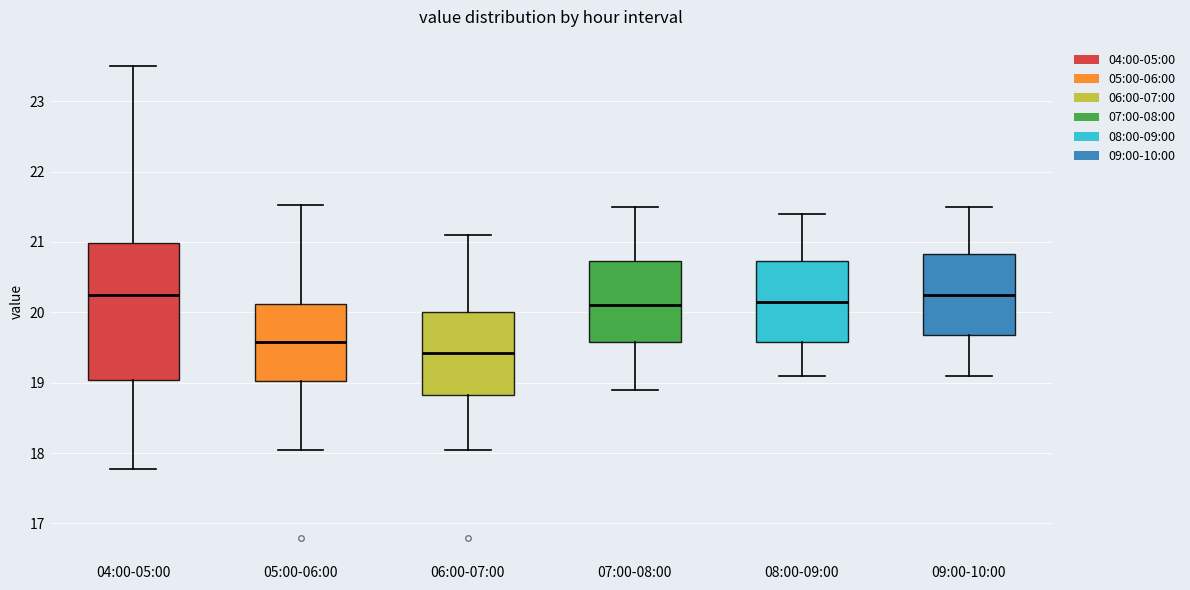

Comparing the boxes themselves (not the whiskers), which one is the tallest?

04:00-05:00